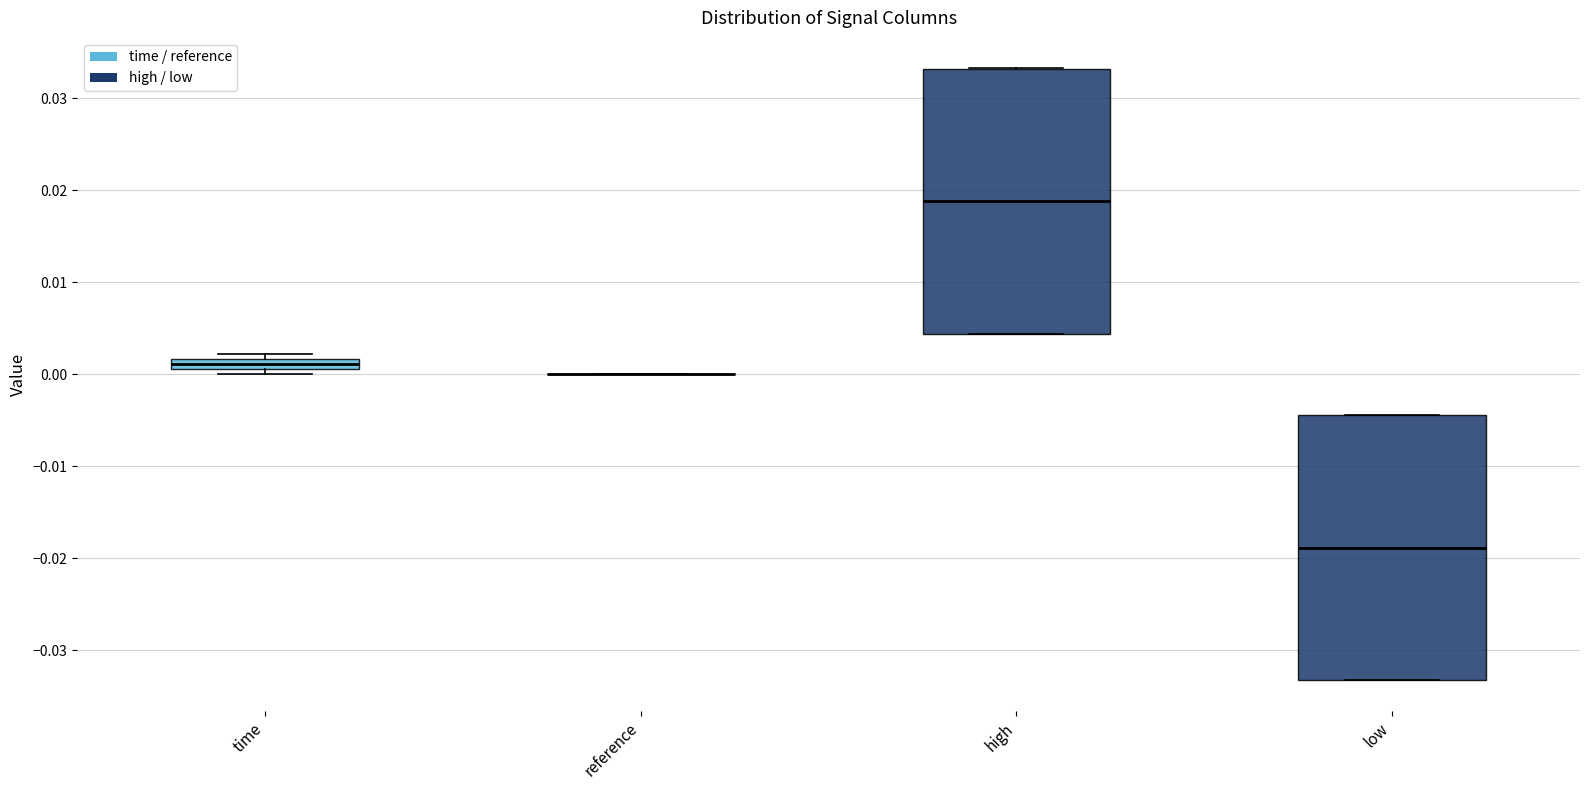

Where is the lower edge of the box for low on the y-axis? The values are not printed on the chart, so give them approximately, as read against the axis.

-0.033